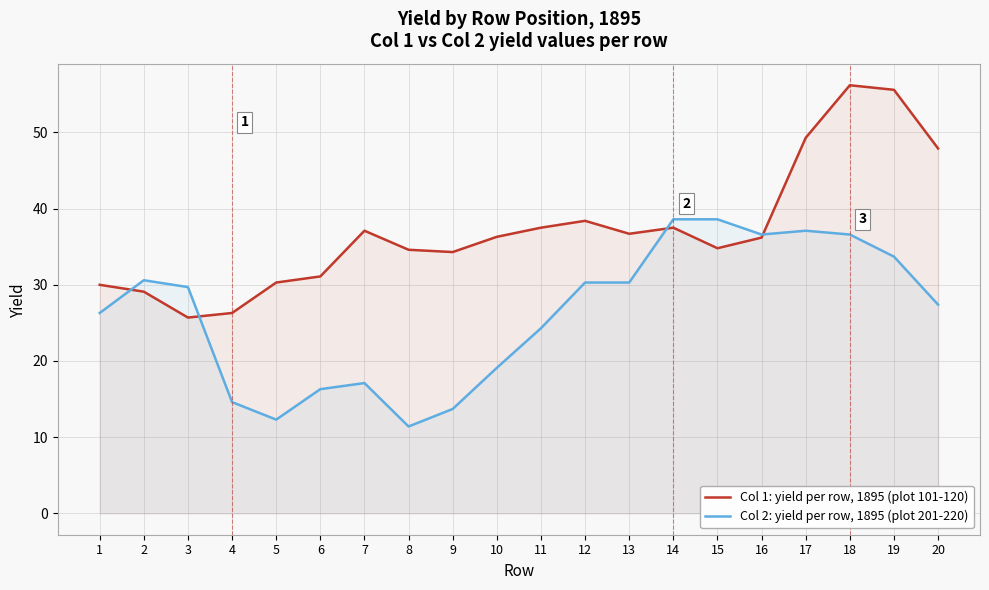

What is the lowest value of the Col 1: yield per row, 1895 (plot 101-120) series?

25.7